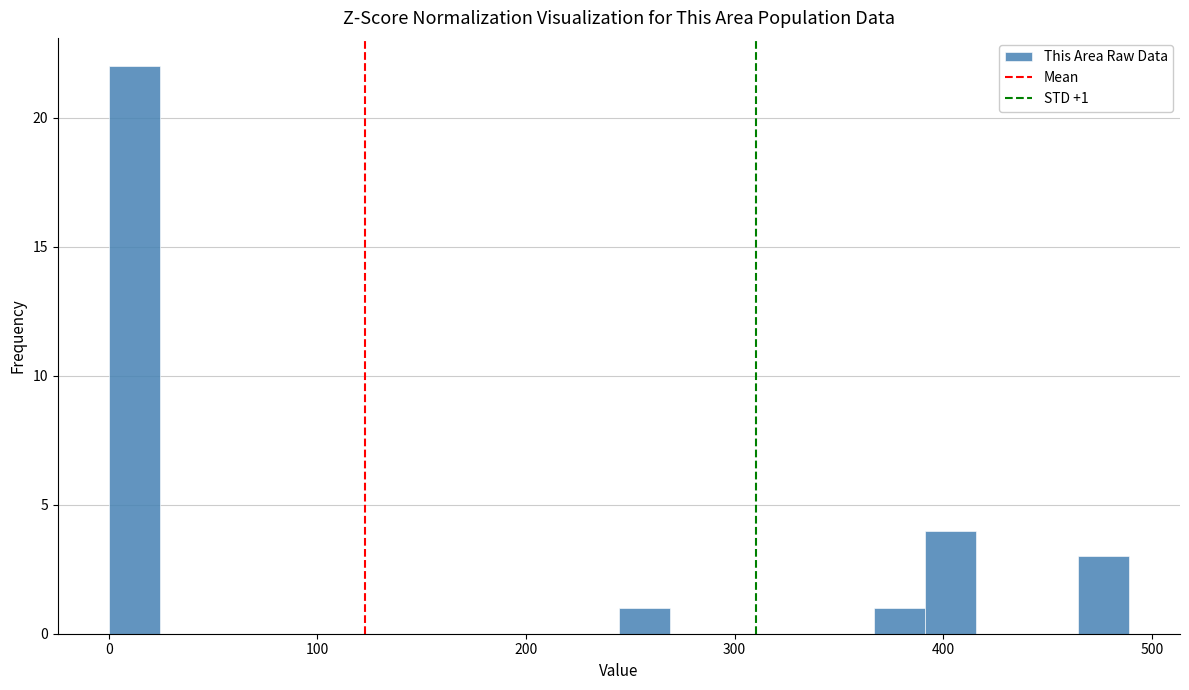

Around what value on the x-axis is the tallest bar? Give the approximate position of its centre, as read against the axis.

10